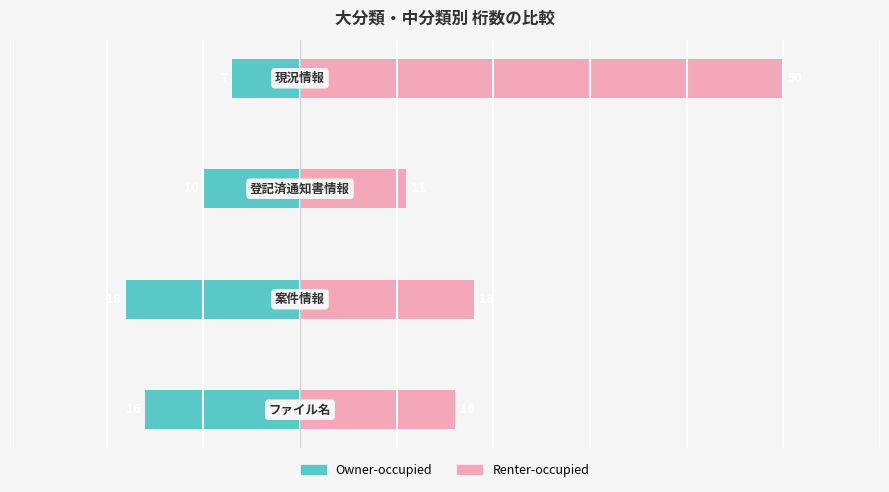

Rank the series at 0 from highest to lowest value.

Renter-occupied, Owner-occupied